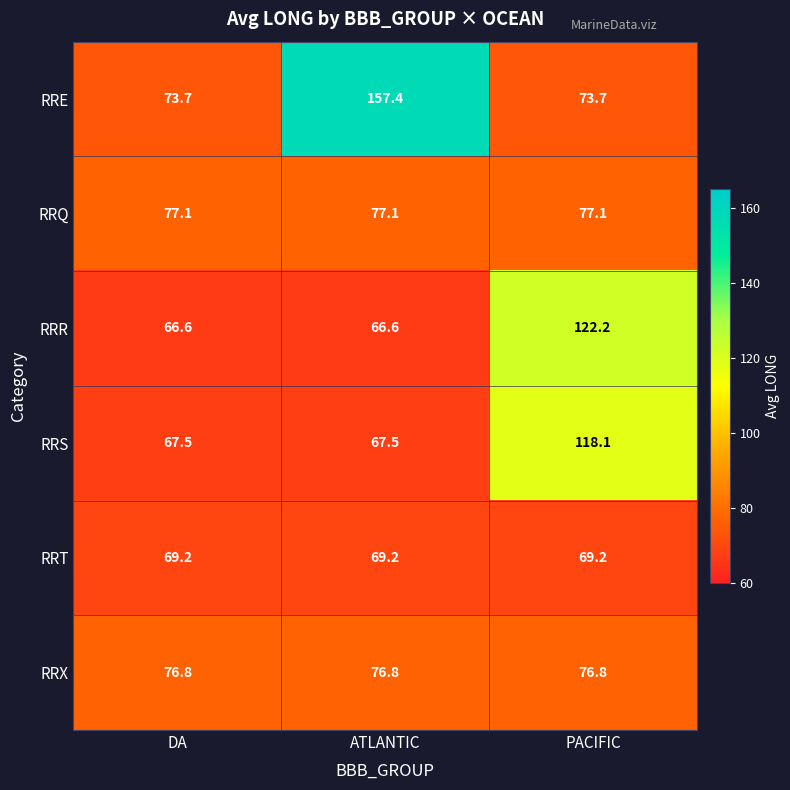

Which series has the largest total across all categories?

RRE